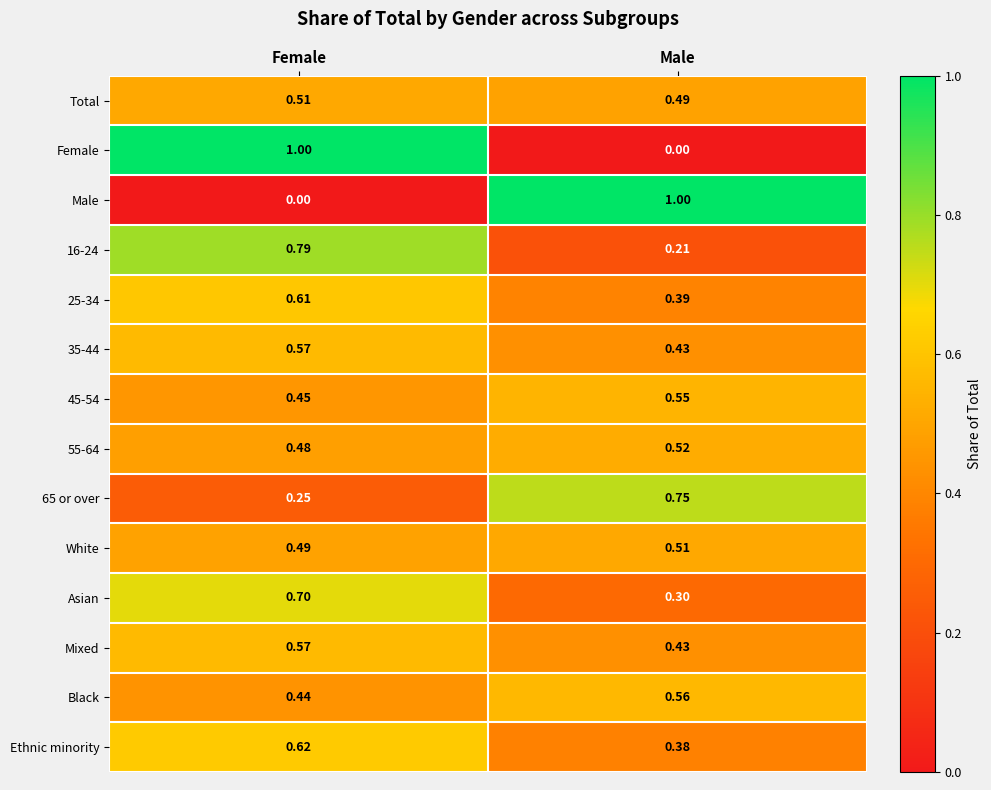

At which category is the sum across all series the highest?

Female